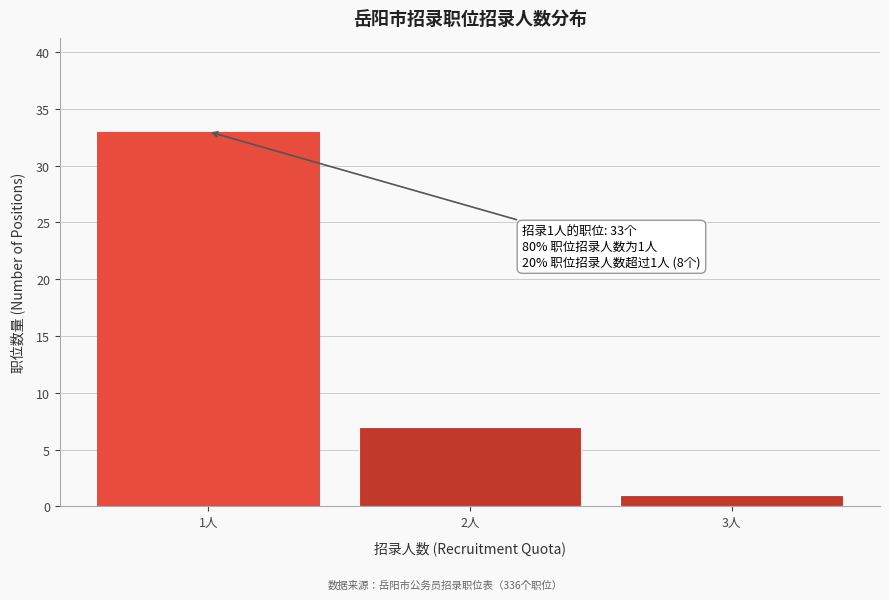

Reading left to right, extract all data points from this chart.

33	7	1